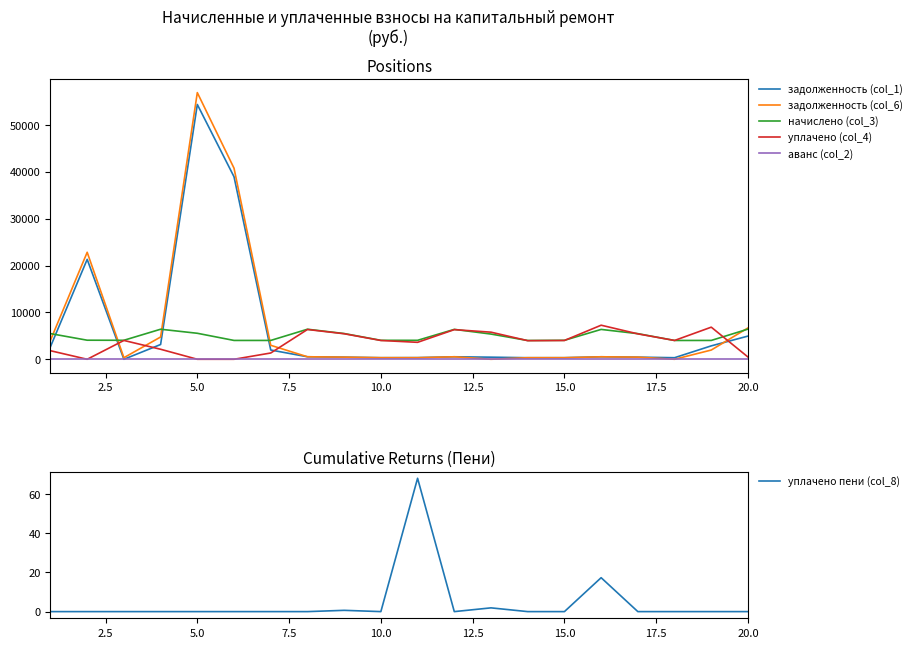

True or false: задолженность (col_6) and аванс (col_2) intersect in this chart.

False